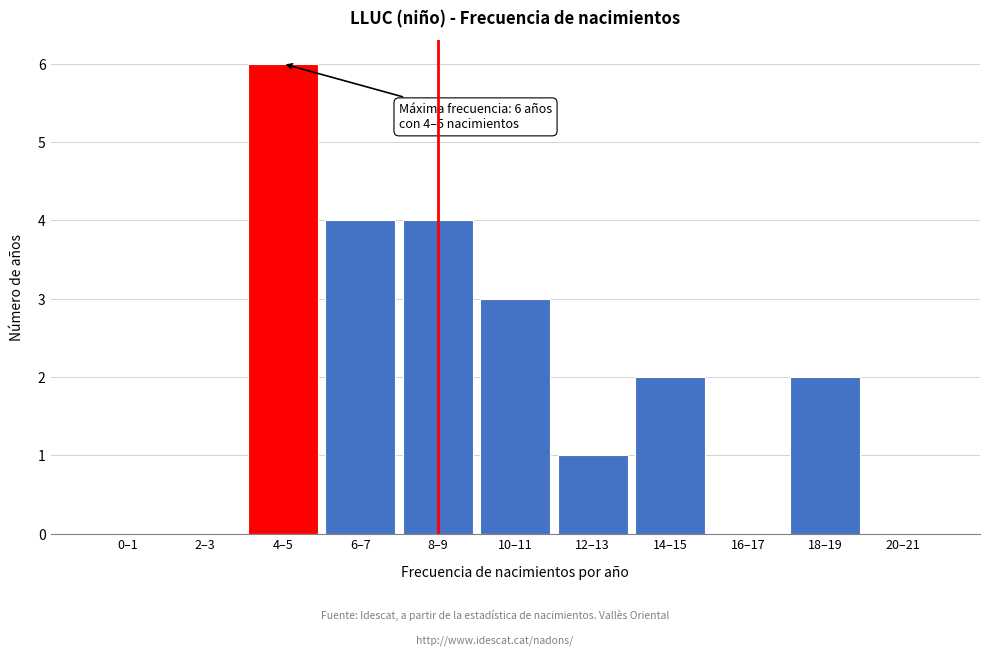

Reading right to left, transcribe all the data shown in this chart.

20–21=0	18–19=2	16–17=0	14–15=2	12–13=1	10–11=3	8–9=4	6–7=4	4–5=6	2–3=0	0–1=0